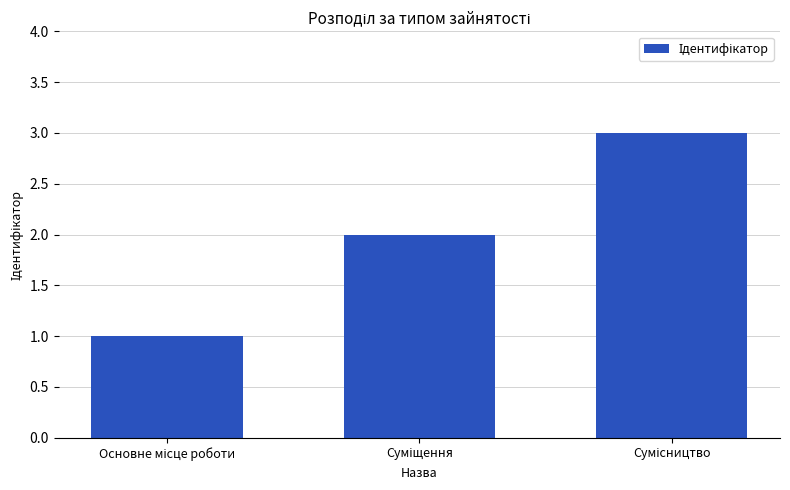

What is the greatest value displayed?

3